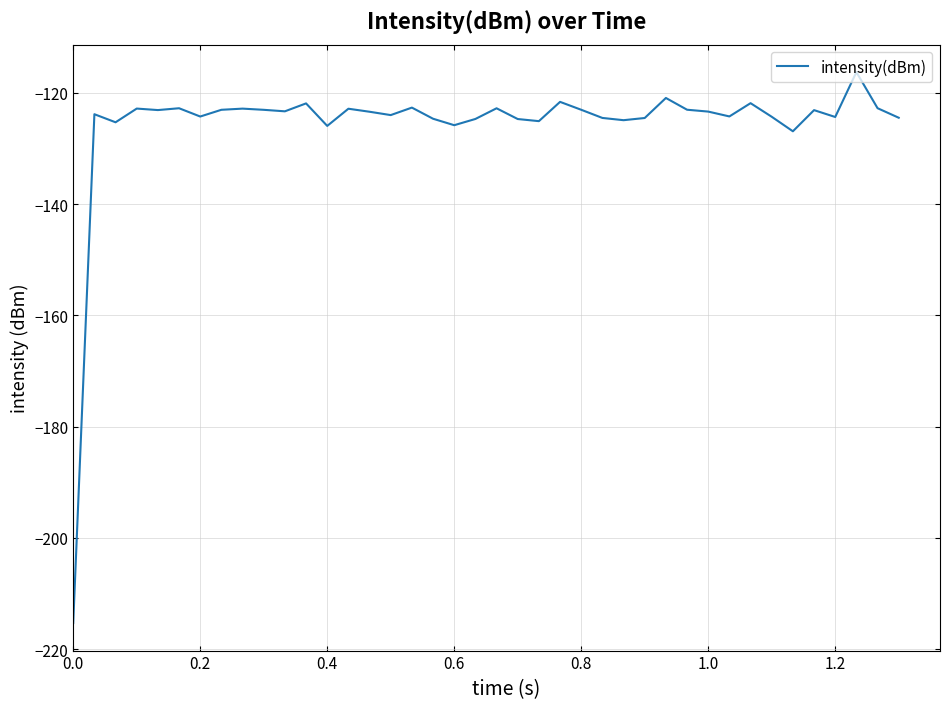

What is the difference between the maximum and minimum values?

99.0